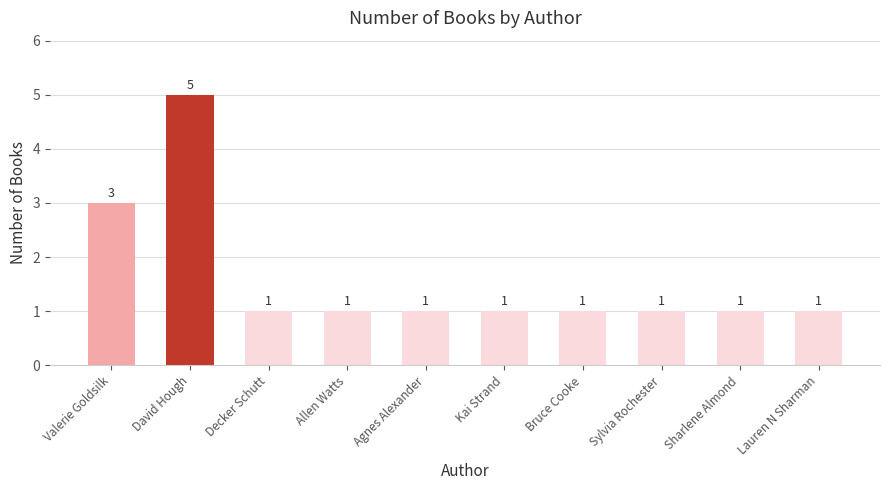

Reading left to right, extract all data points from this chart.

3	5	1	1	1	1	1	1	1	1